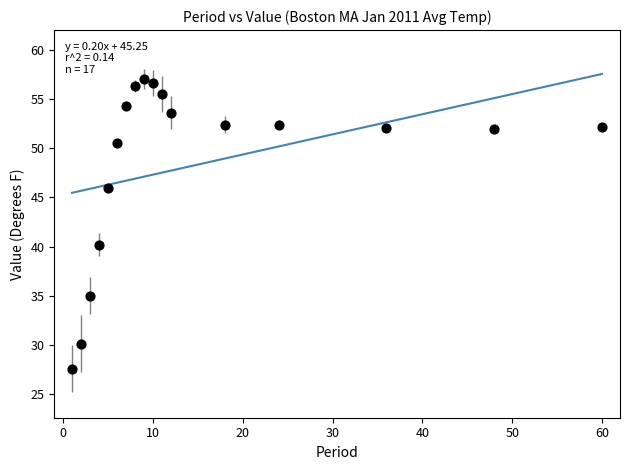

What Y value in the scatter plot is closest to 42?

40.2